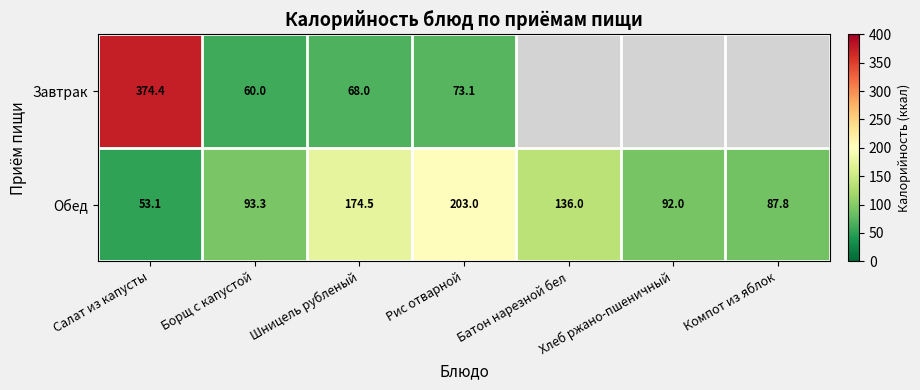

The value of Завтрак at Борщ с капустой is 60.0. True or false?

True